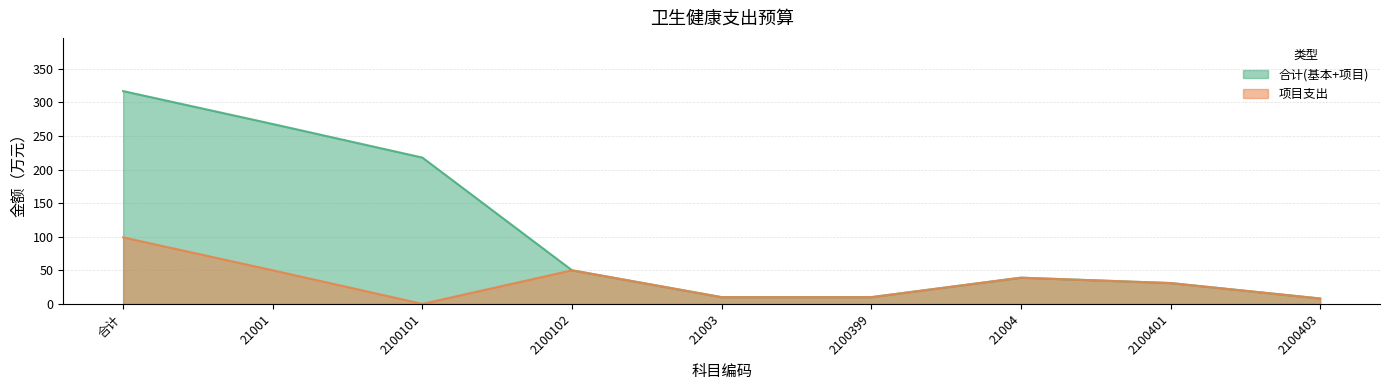

What is the difference between the 合计(基本+项目) values at 2100401 and 21003?

21.0